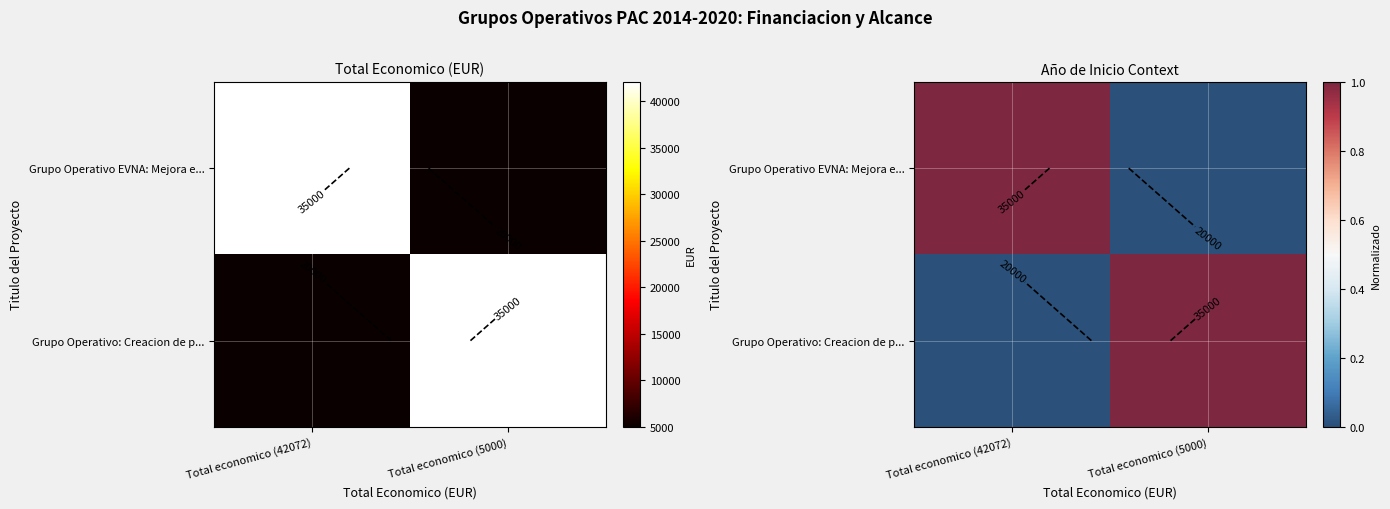

What is the sum of the Grupo Operativo: Creacion de p... values at Total economico (5000) and Total economico (42072)?

1